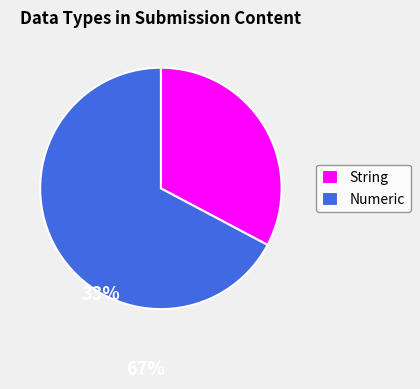

The Numeric slice represents 78% of the pie. True or false?

False